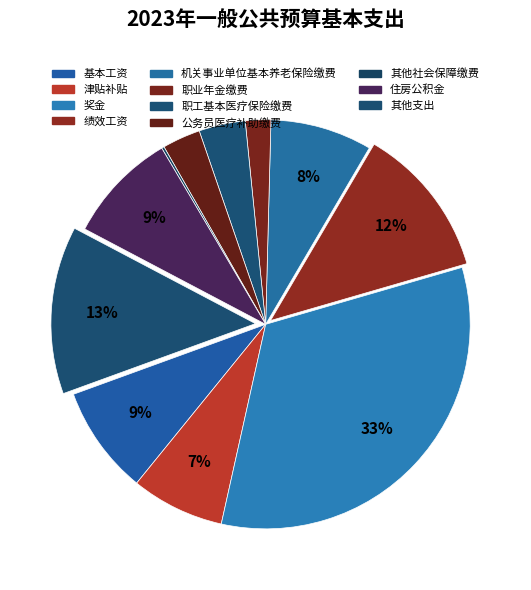

True or false: 基本工资 accounts for 9% of the total.

True